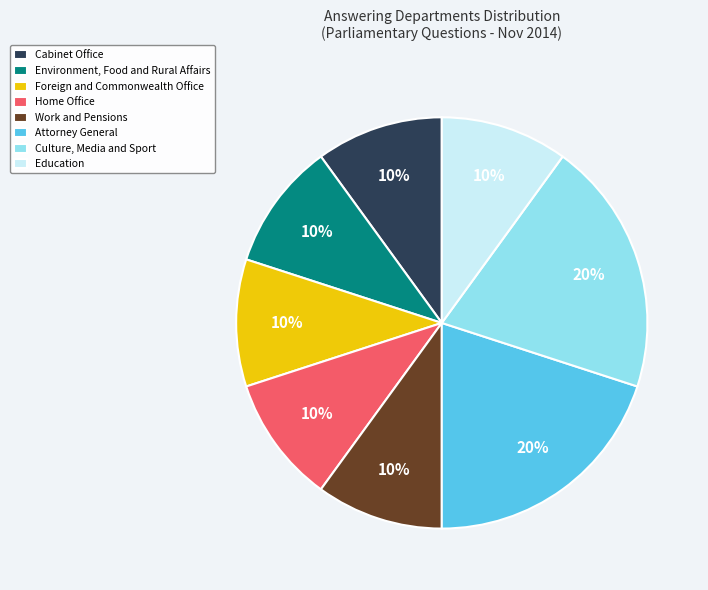

To the nearest percent, what portion does Attorney General represent?

20%